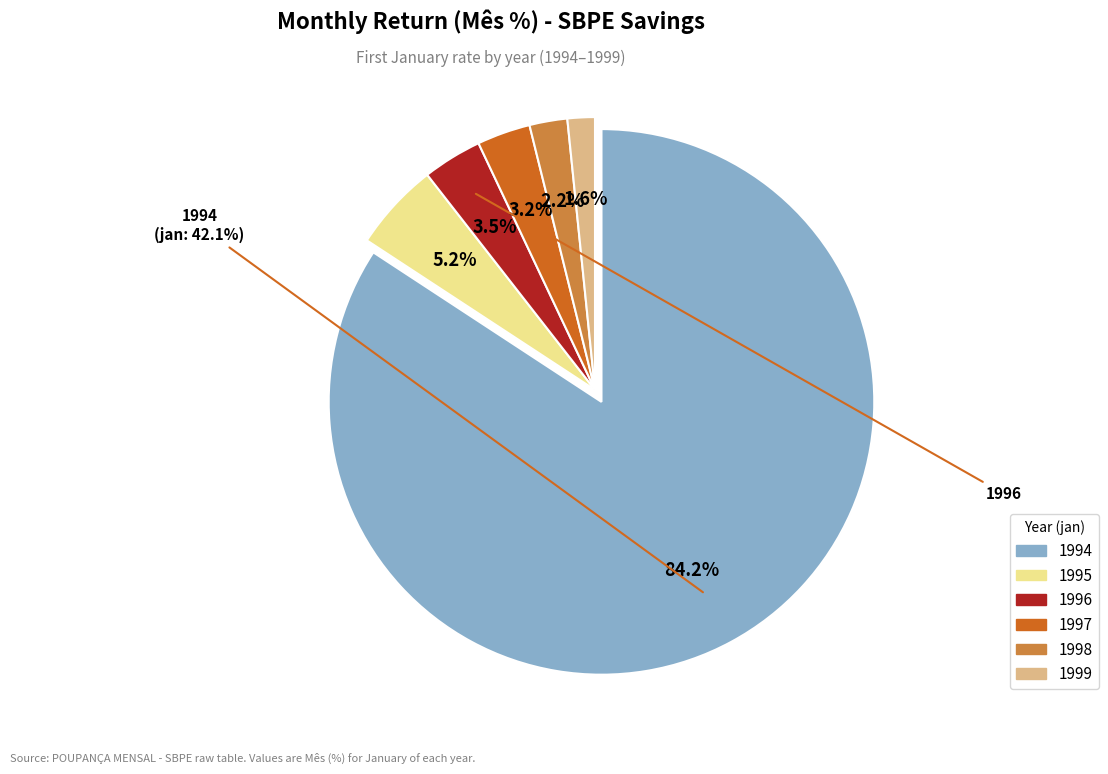

Rank the categories by value from highest to lowest.

1994, 1995, 1996, 1997, 1998, 1999